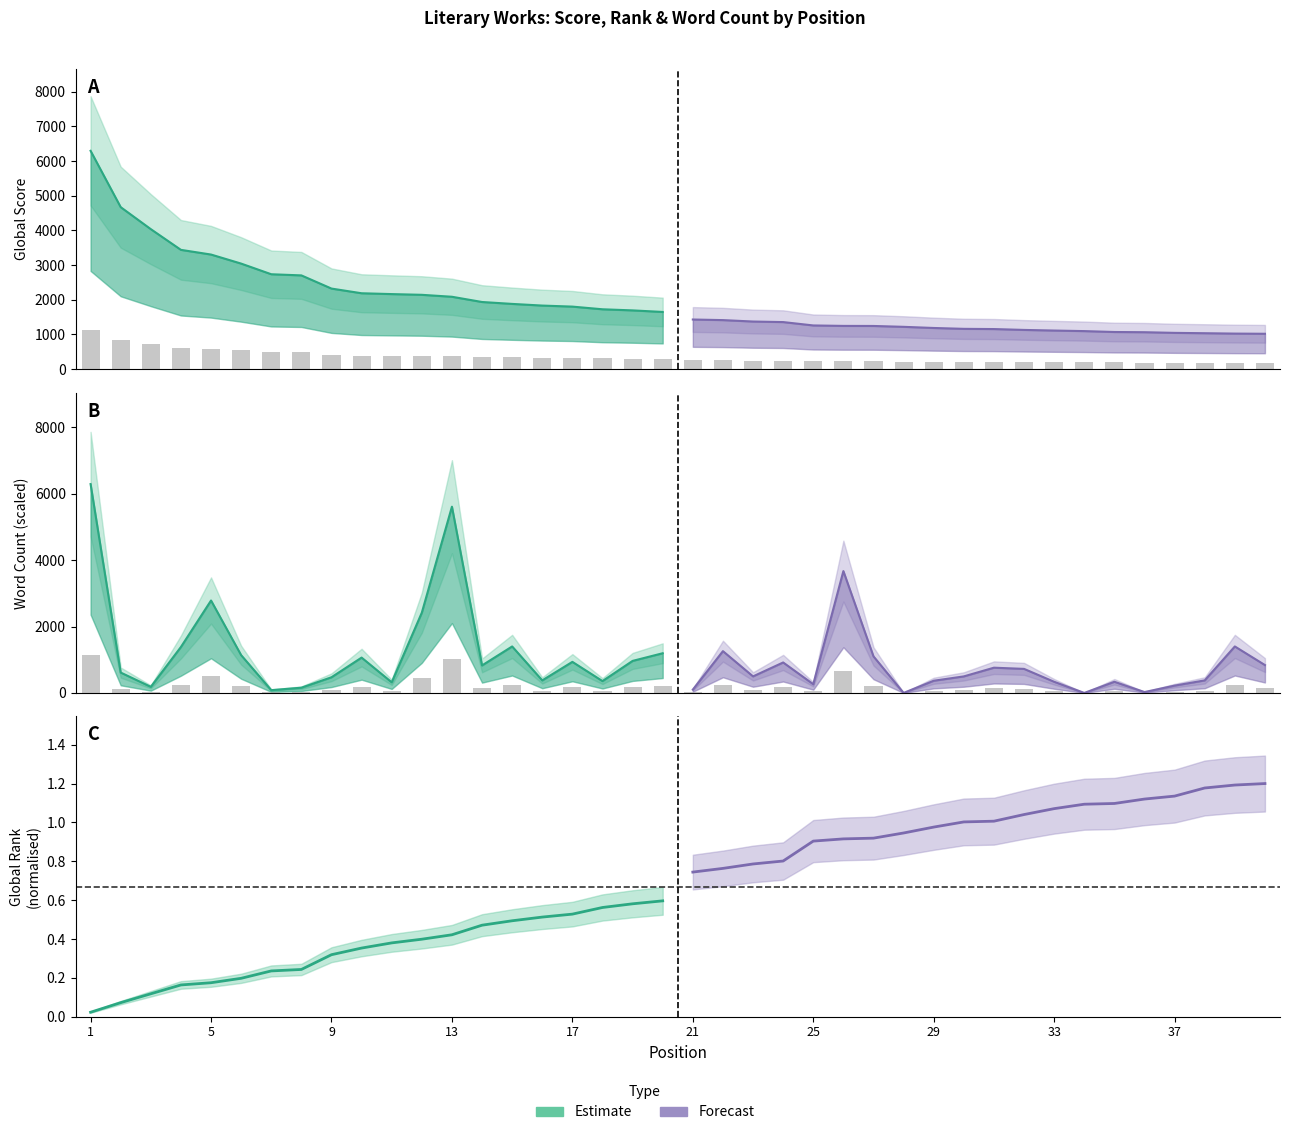

What is the value of the Global Score bar at the 31st from the left?

208.3